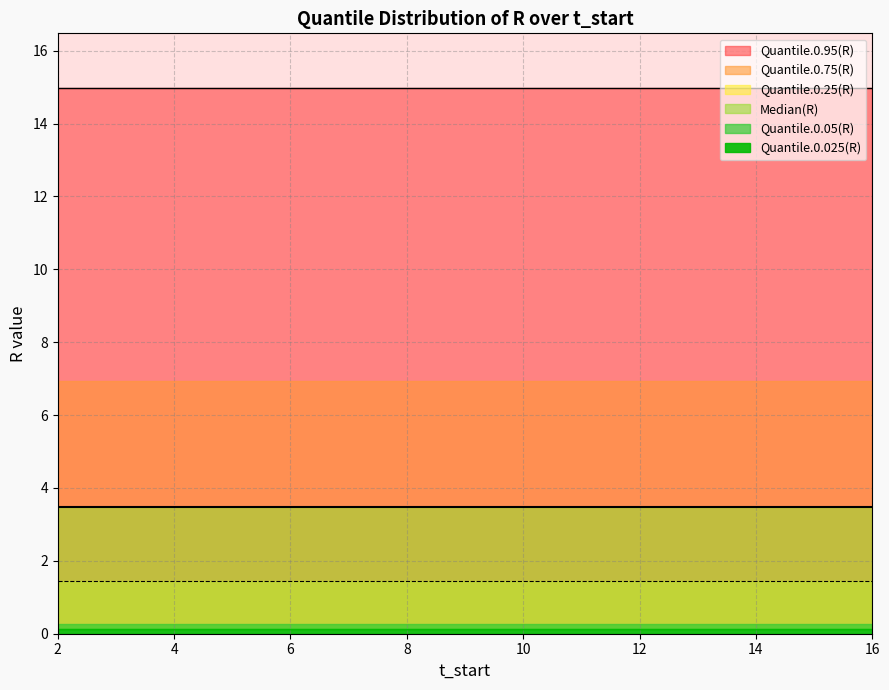

Is it true that Quantile.0.25(R) equals 1.4 at 7?

True